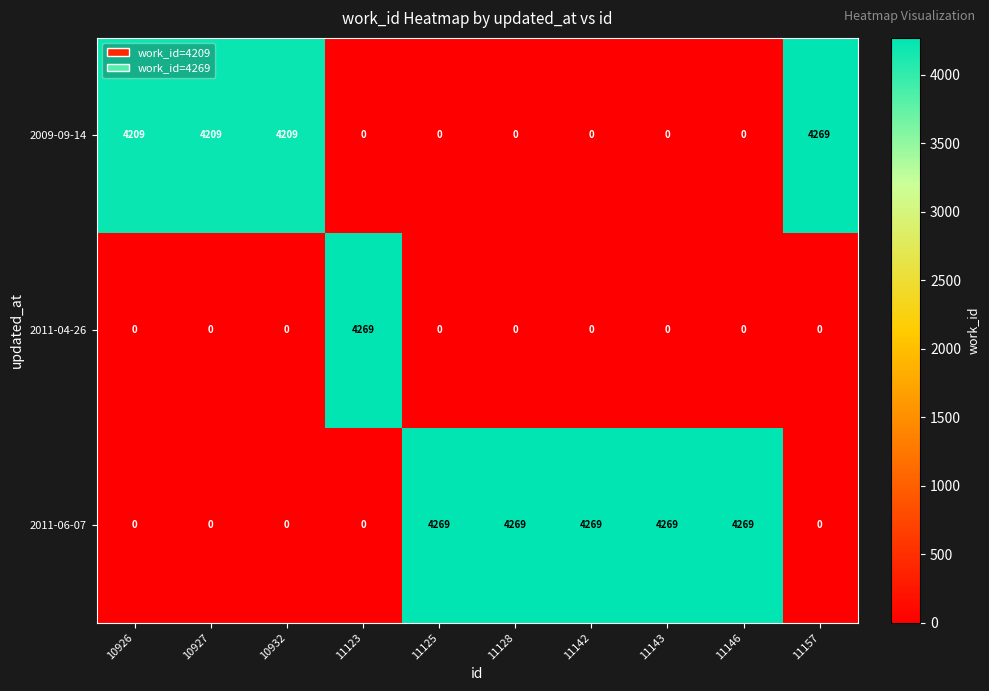

List the series in order of their overall mean, lowest first.

2011-04-26, 2009-09-14, 2011-06-07